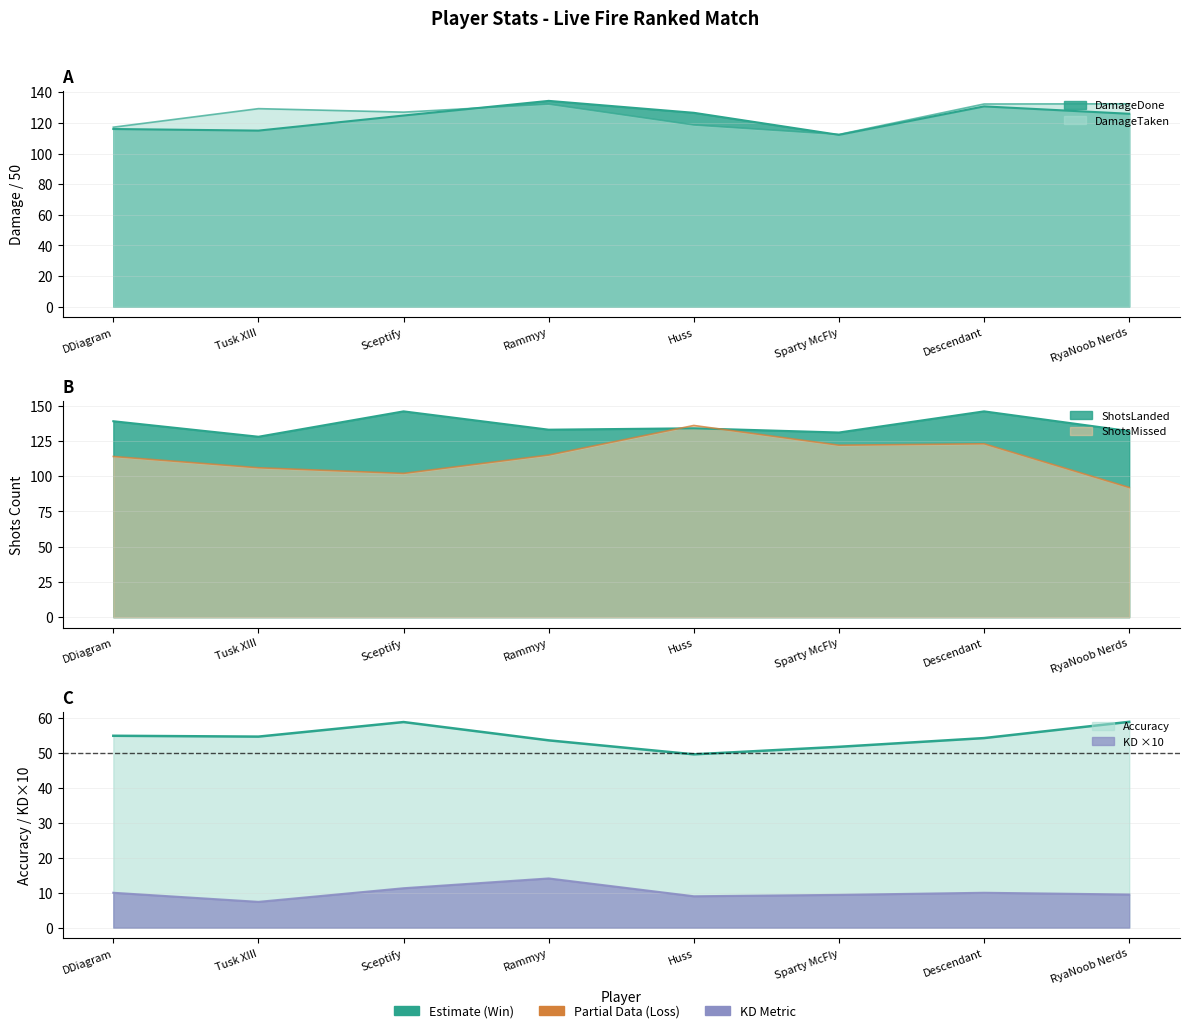

How many times do DamageDone and ShotsMissed cross each other?

2